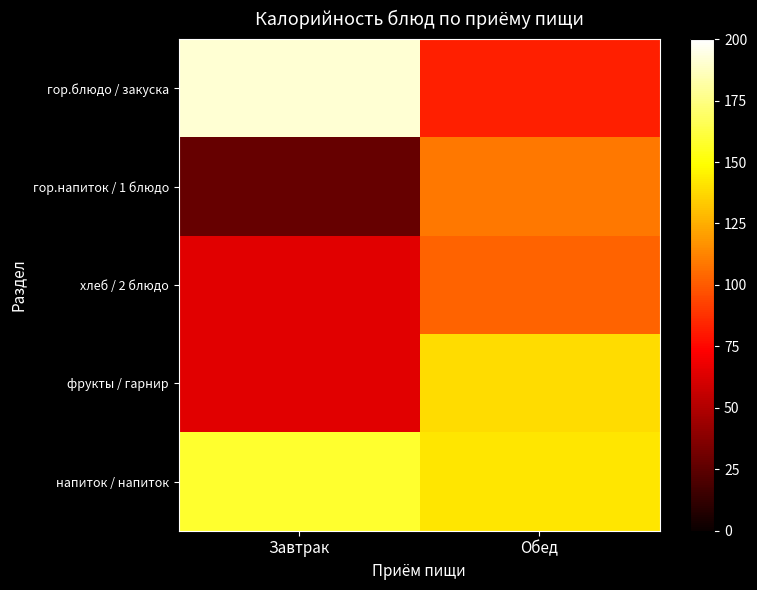

Which series has the widest spread of values?

гор.блюдо / закуска